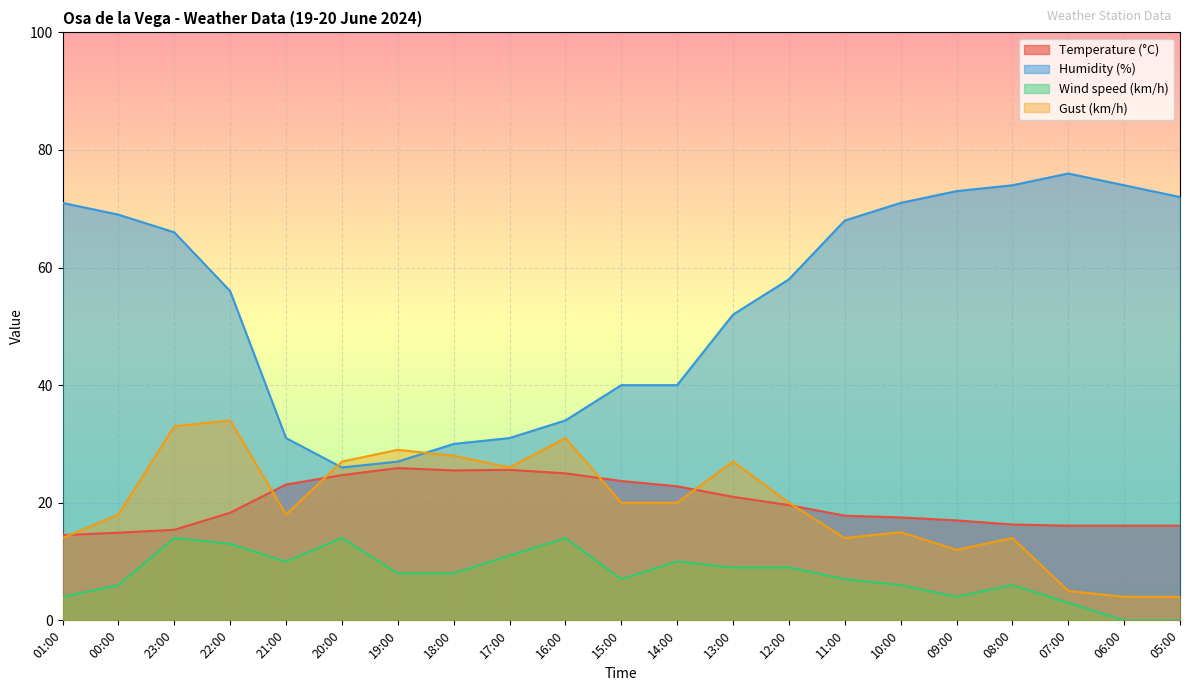

What is the label of the 13th point from the left?

13:00